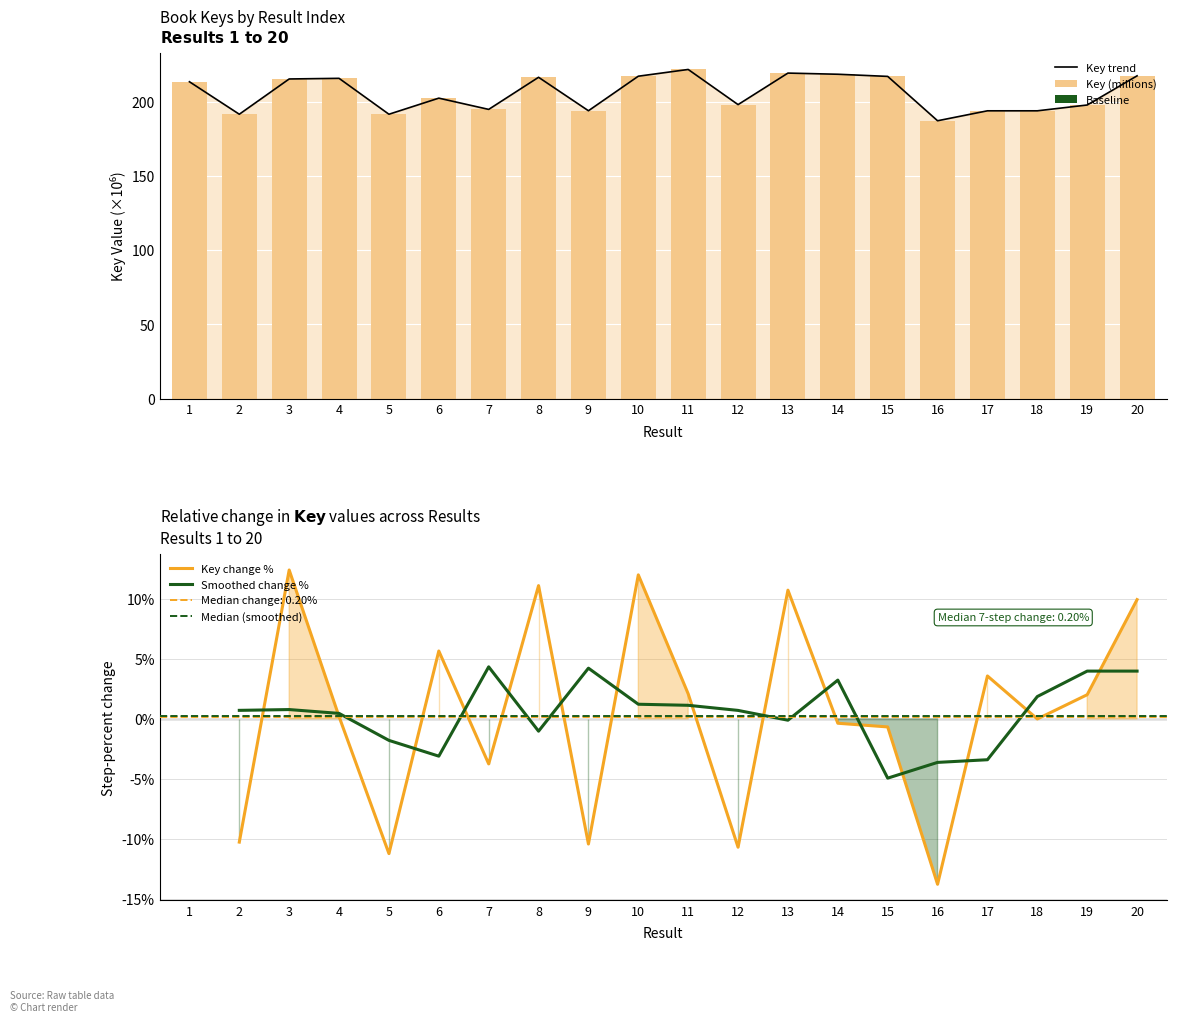

How many bars are there in total?

20